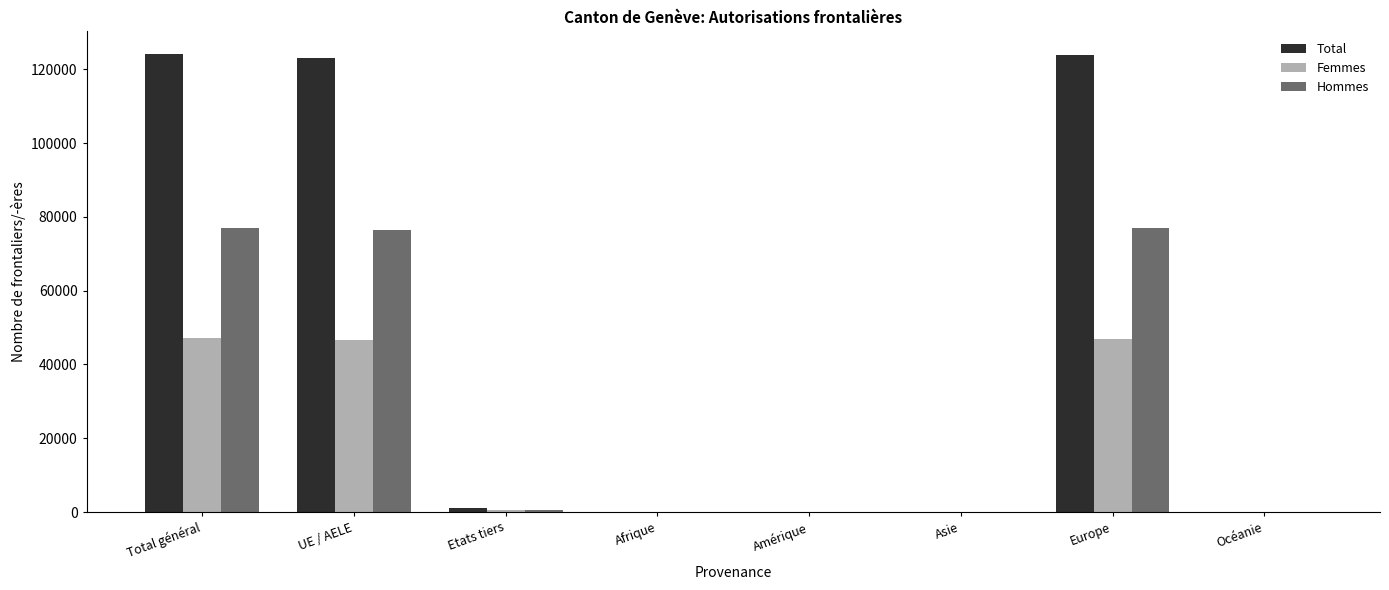

Is the value of Femmes at Océanie greater than the value of Total at Europe?

No